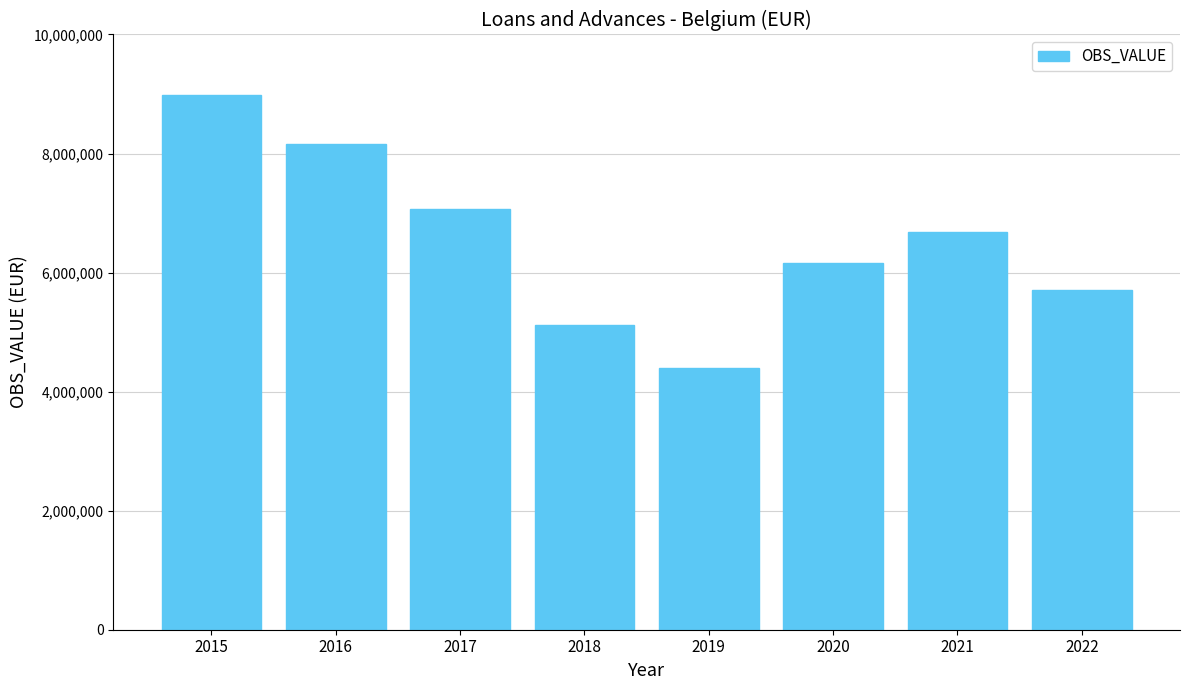

What is the difference between the second highest and minimum values?

3773234